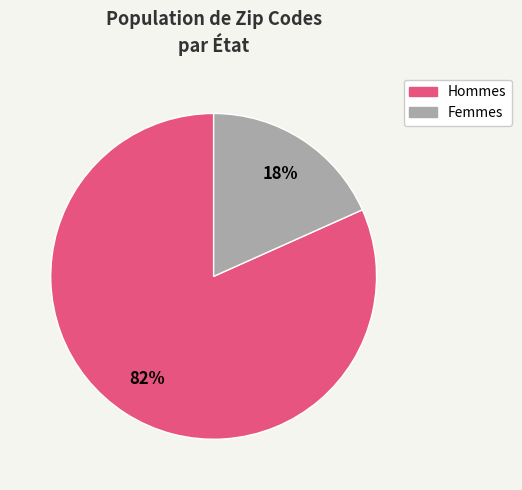

Which has a higher value, Femmes or Hommes?

Hommes